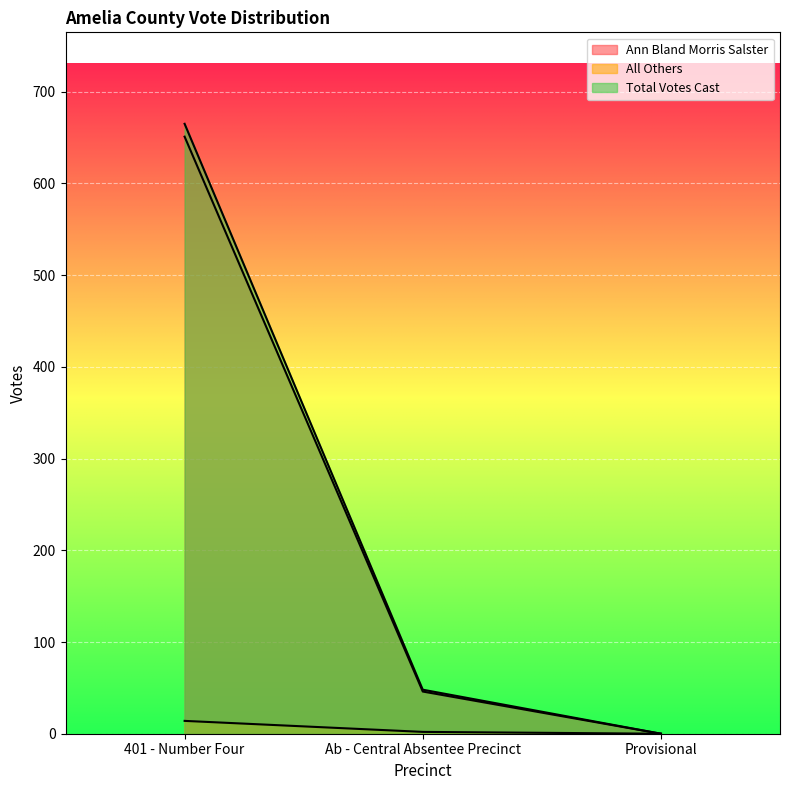

At which label does All Others reach its peak?

401 - Number Four